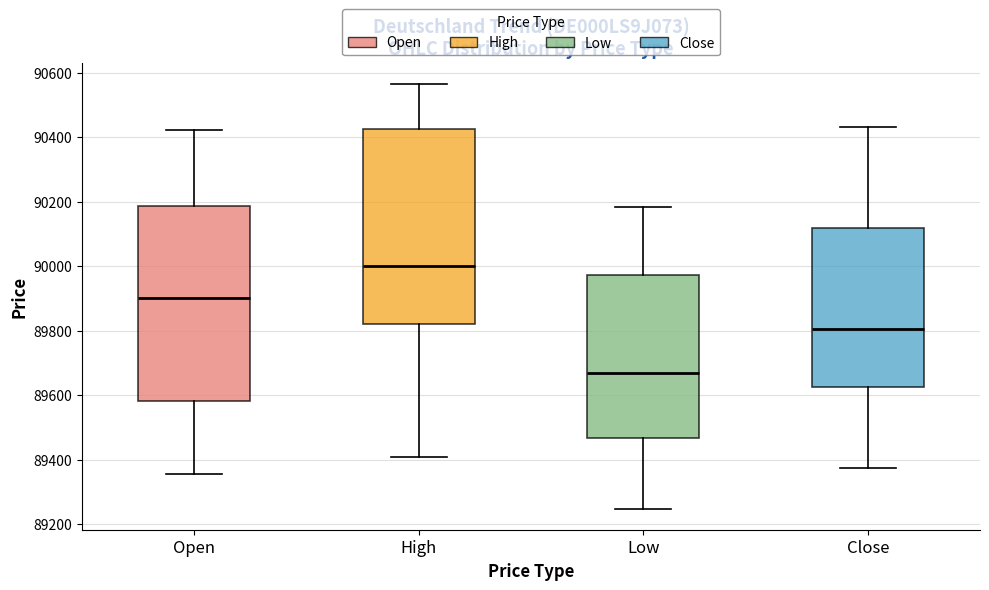

Which box's median line is the lowest?

Low